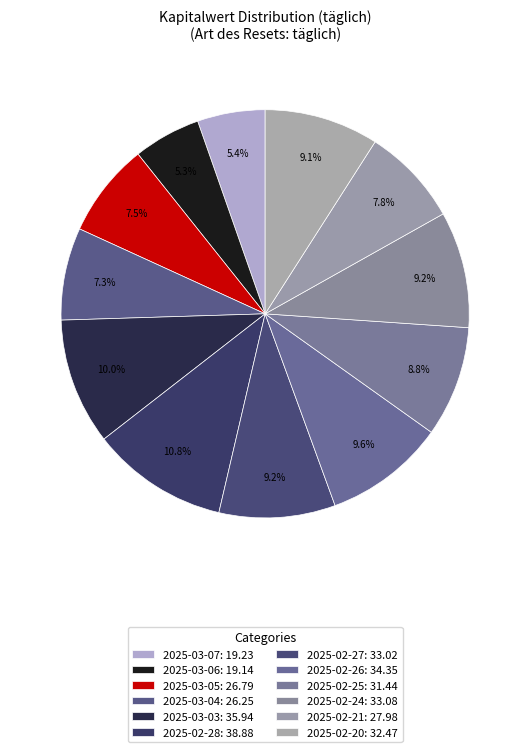

Count the number of slices in the pie.

12